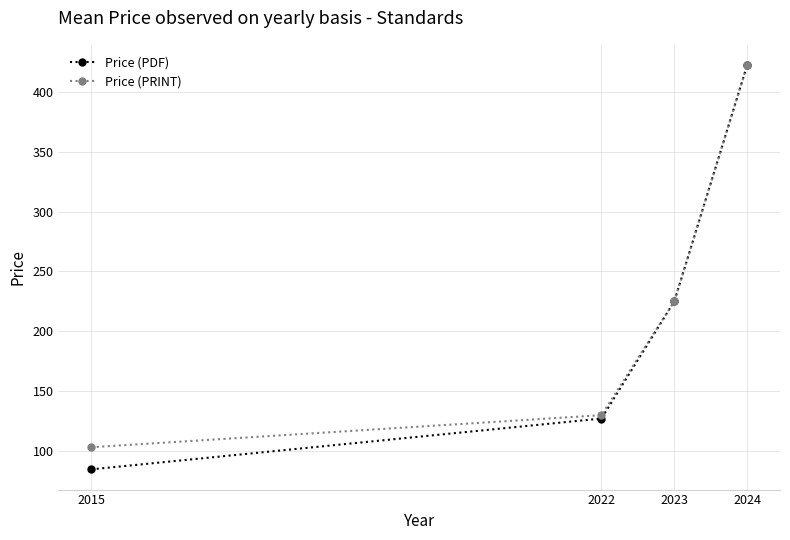

Read the Price (PDF) value at 2022.

127.0